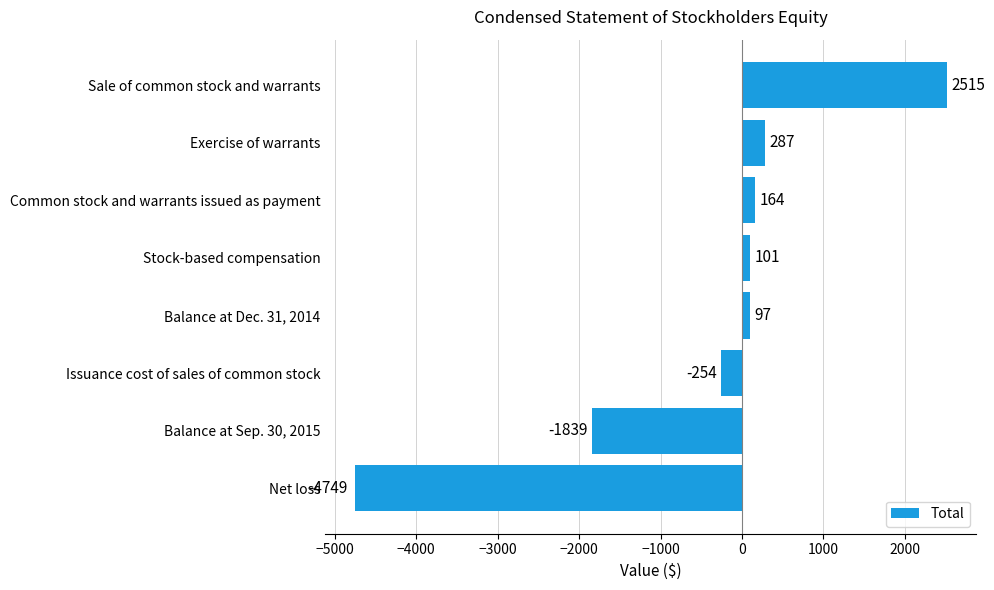

Which category has the highest value across all series?

Sale of common stock and warrants